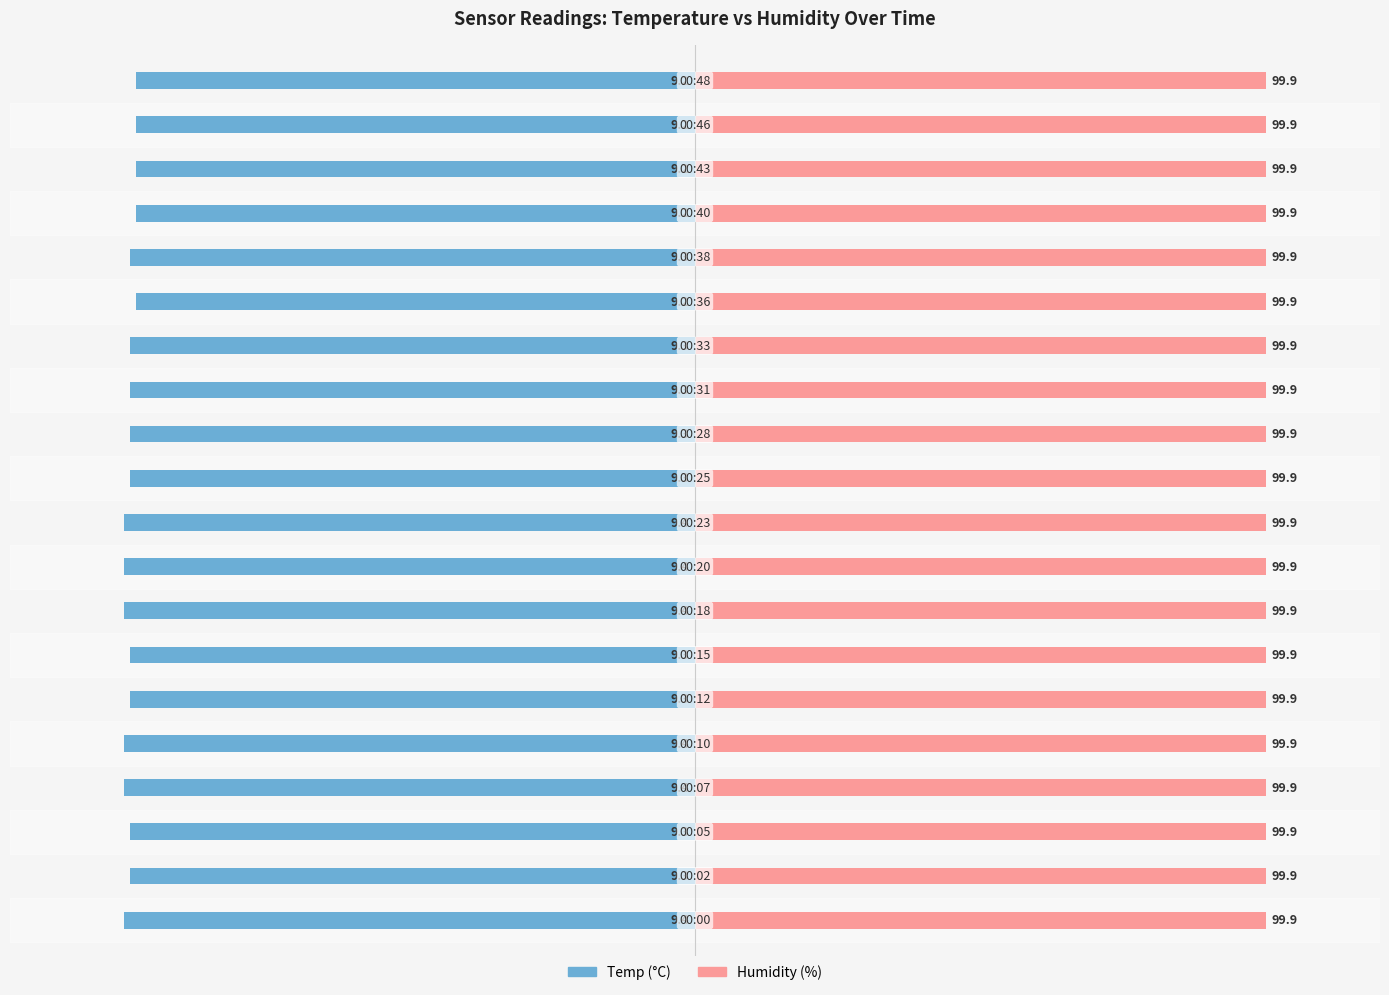

What are all the series names shown in the legend?

Temp, Humidity